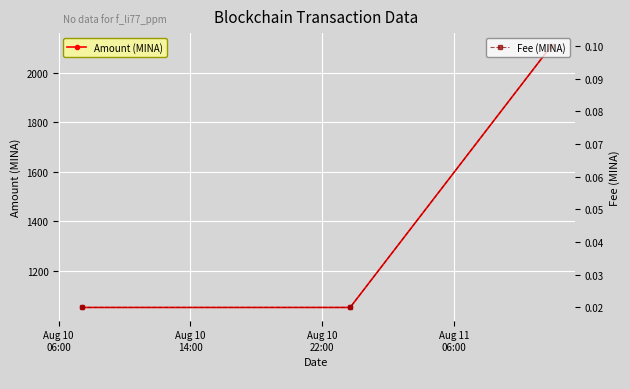

What is the value of the Amount (MINA) point at the 2nd from the left?

1053.6